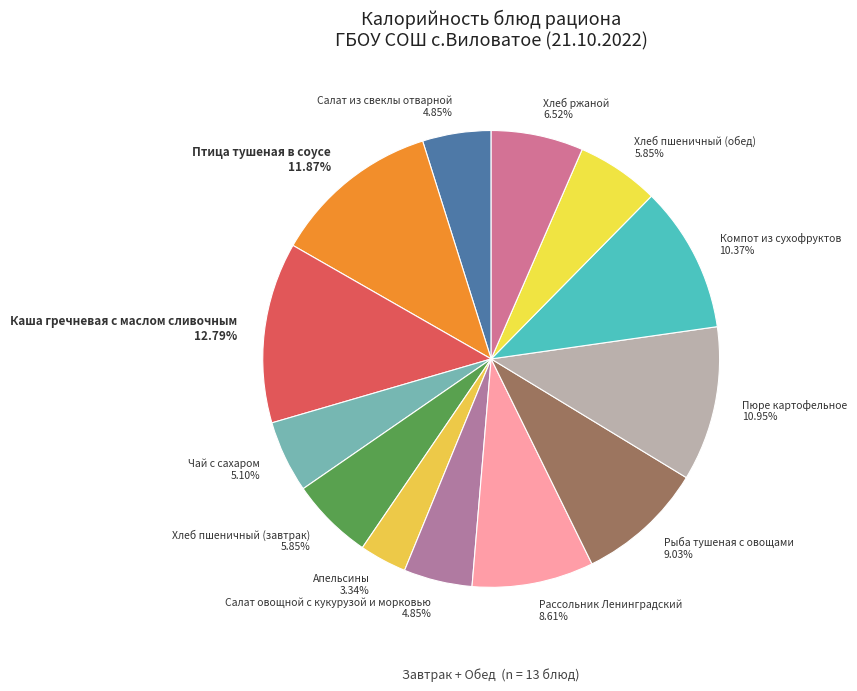

To the nearest percent, what percentage of the pie is Каша гречневая с маслом сливочным?

13%